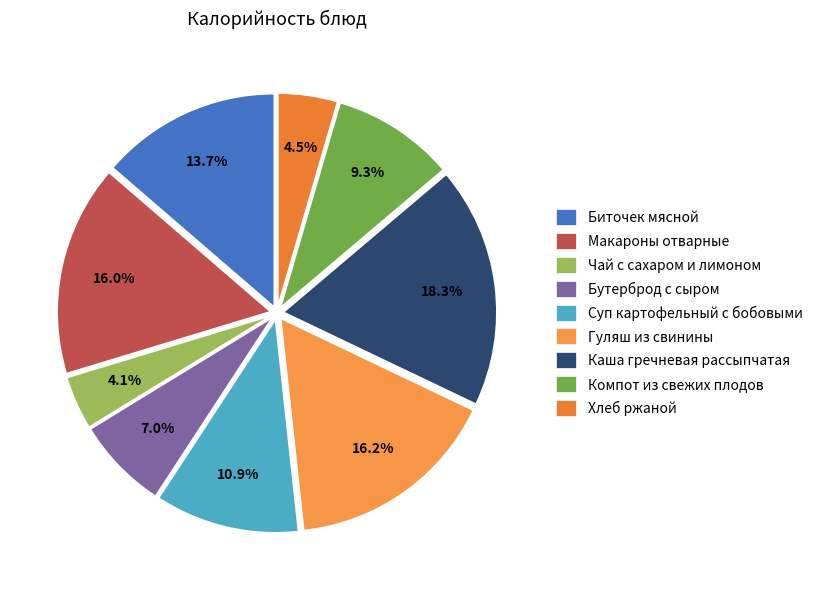

How many segments does this pie chart have?

9